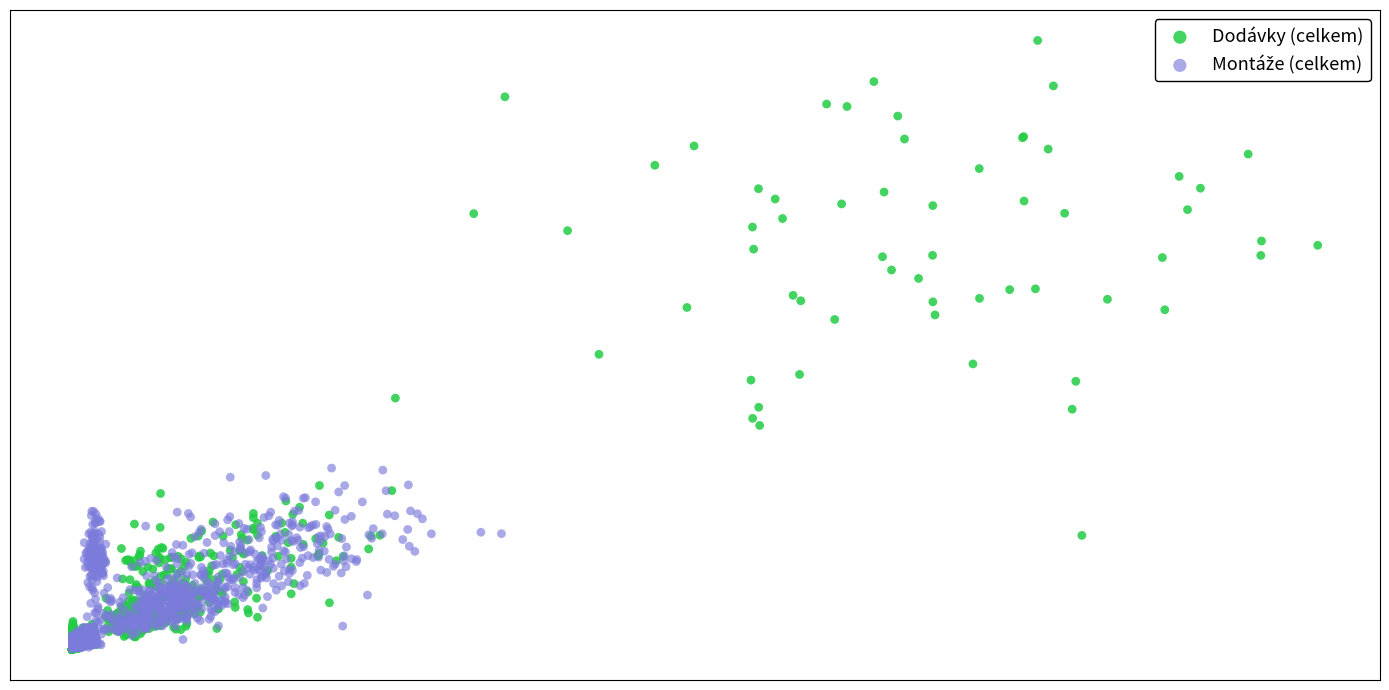

Which series contains the highest Y value?

Dodávky (celkem)